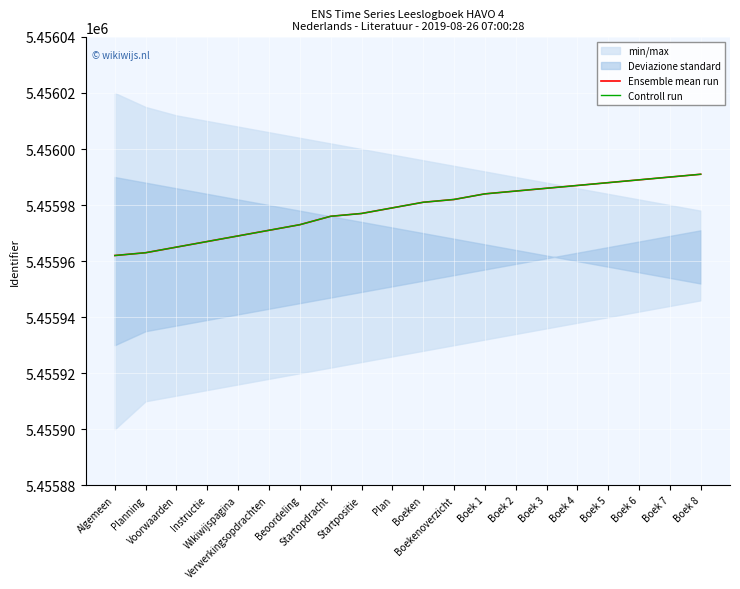

How many lines are shown in the chart?

2